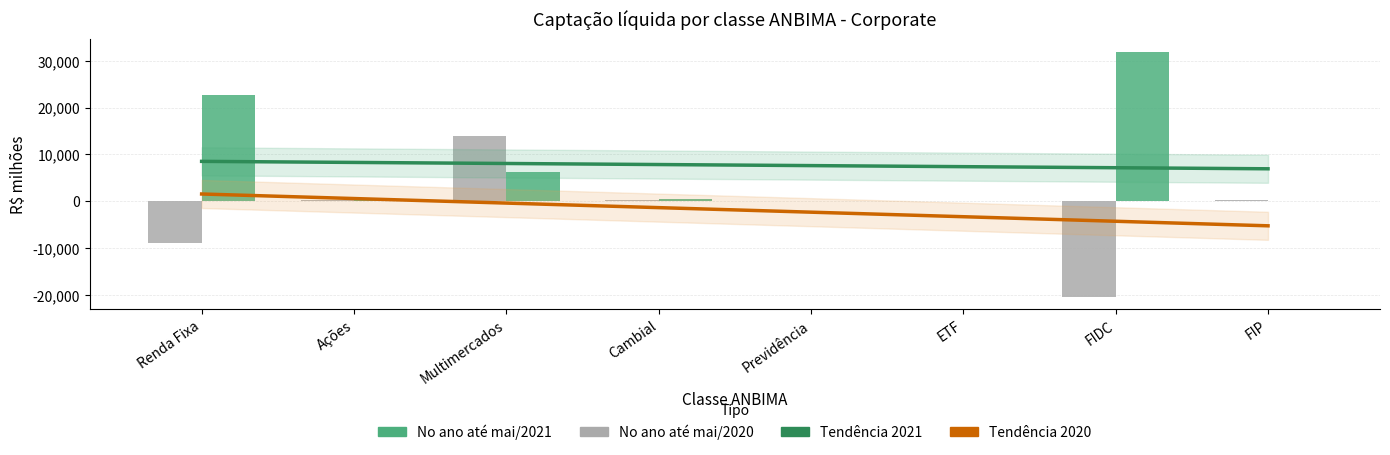

True or false: 2021 has a value of 22721.2 at Renda Fixa.

True